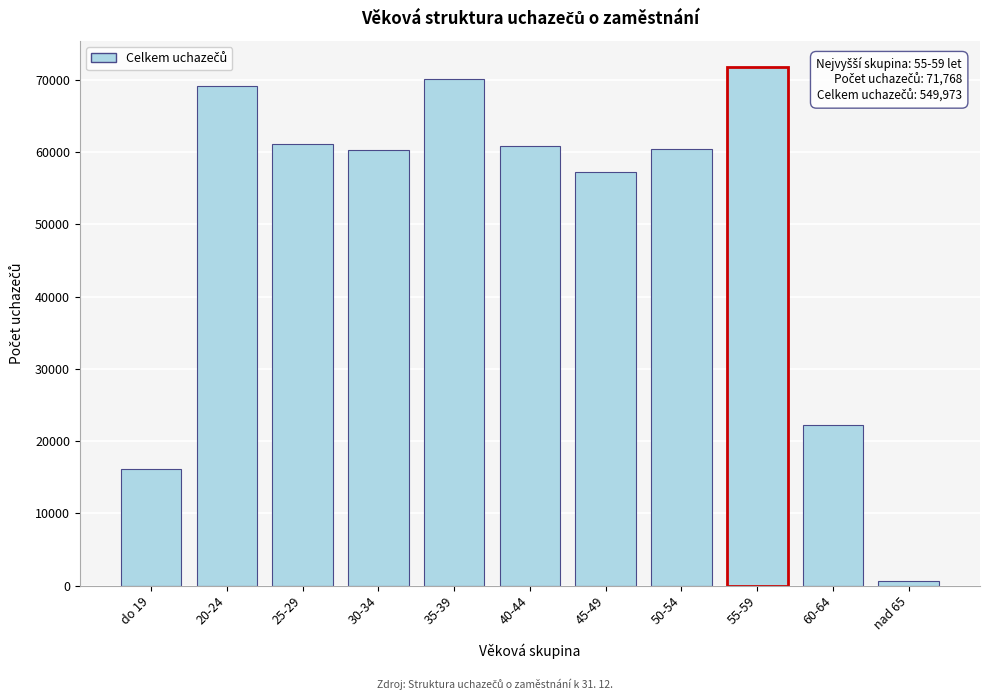

Which category has the highest value across all series?

55-59